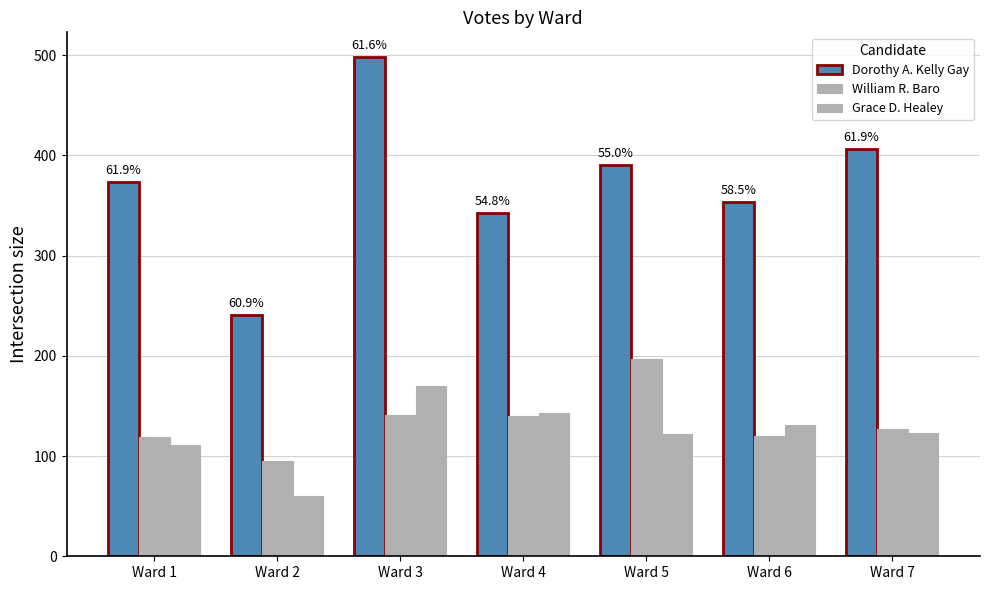

What is the minimum value for Dorothy A. Kelly Gay?

241